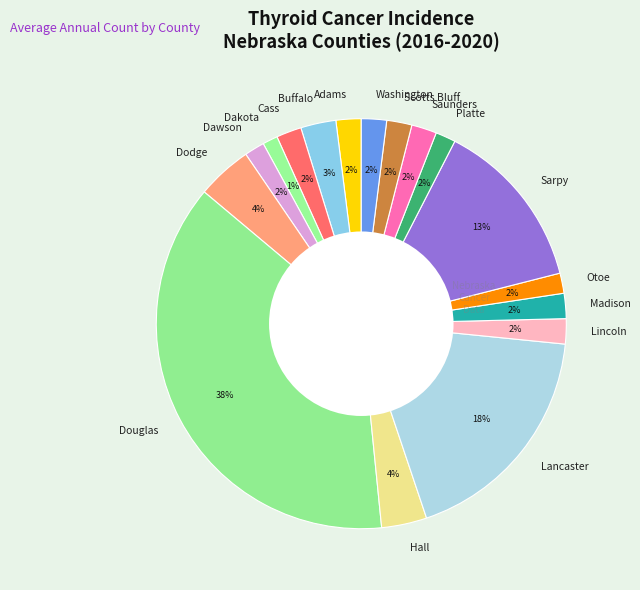

To the nearest percent, what is the average slice percentage?

6%